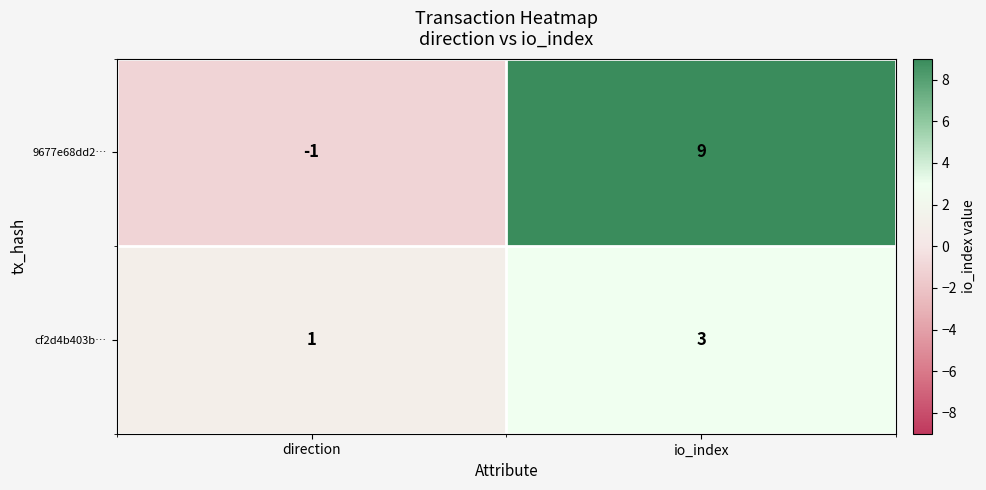

At which label is cf2d4b403b… closest to 2?

direction